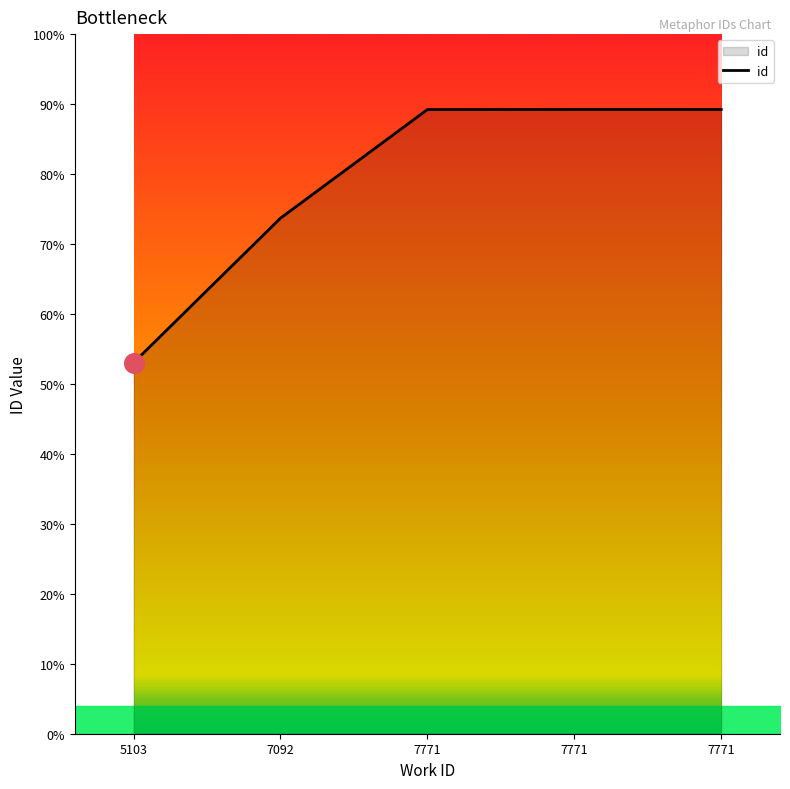

What is the change in value from 7092 to 7771?

+4041